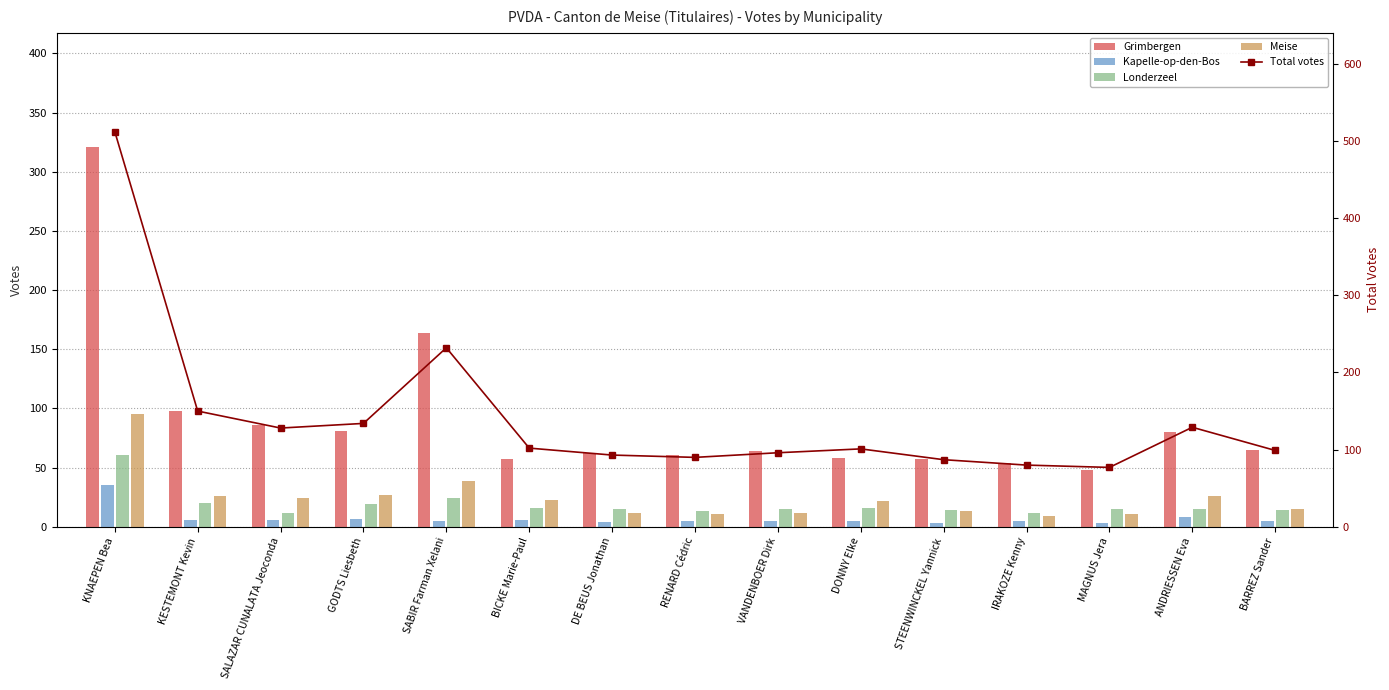

What is the total value across all series at DE BEUS Jonathan?

186